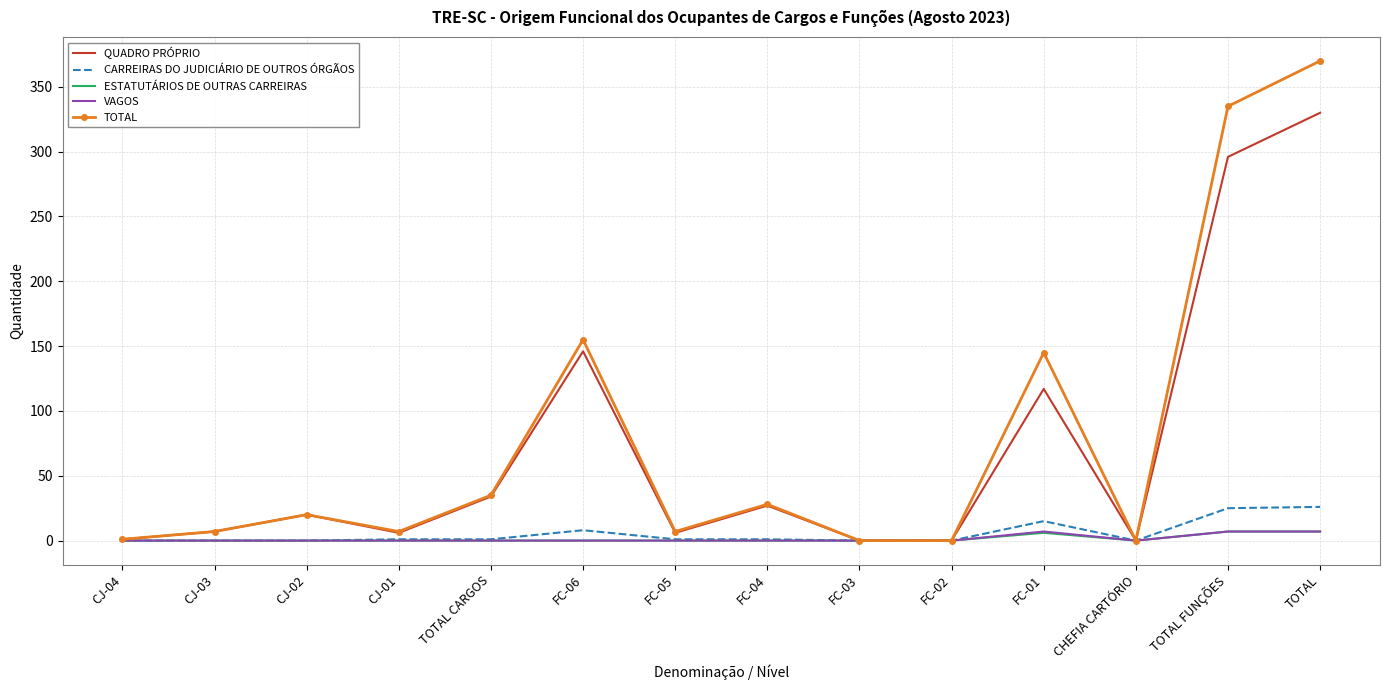

Which series has the largest range (max minus min)?

TOTAL